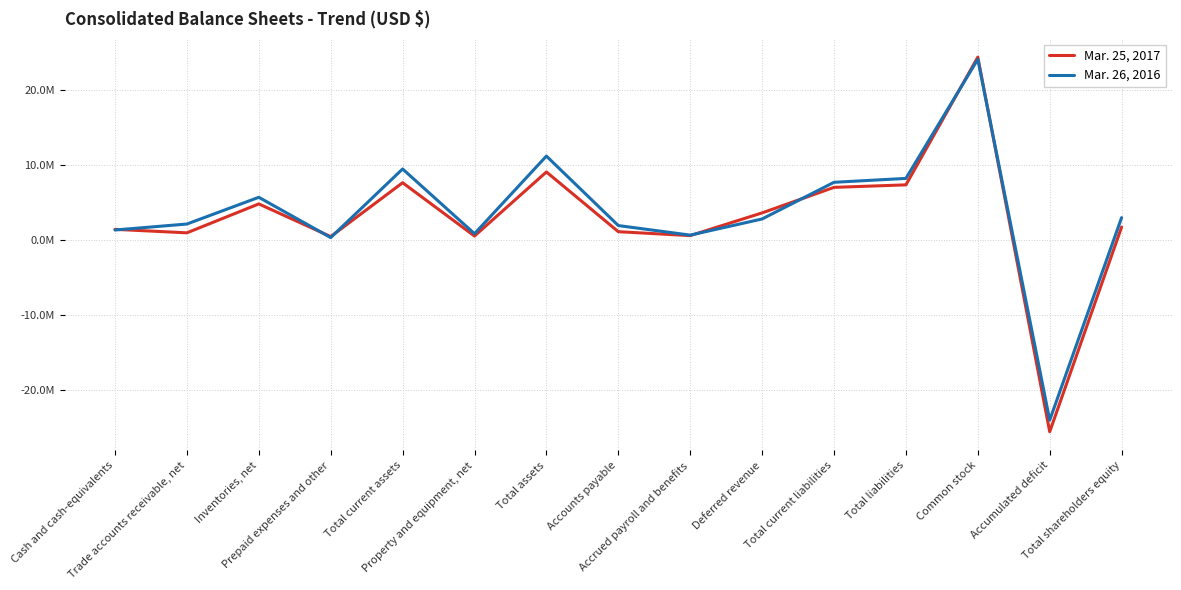

In Mar. 26, 2016, how many points are lower than both neighbors (excluding endpoints)?

4